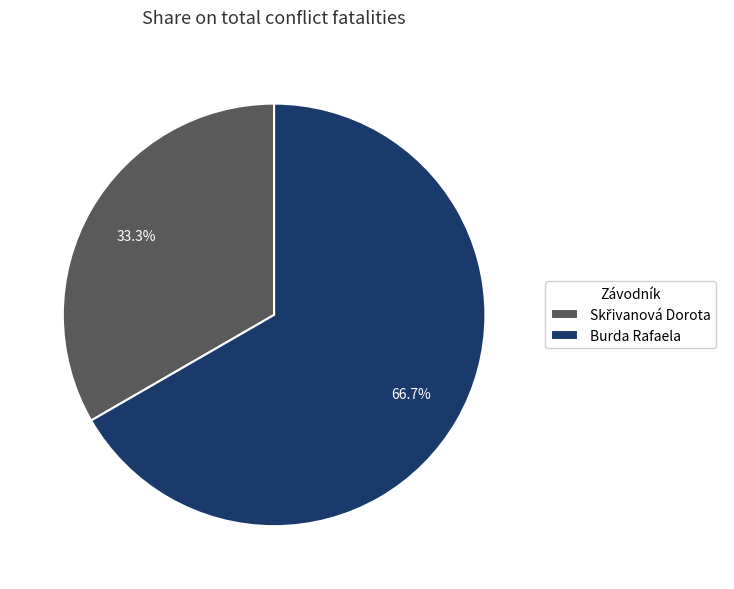

Which slice is the largest?

Burda Rafaela